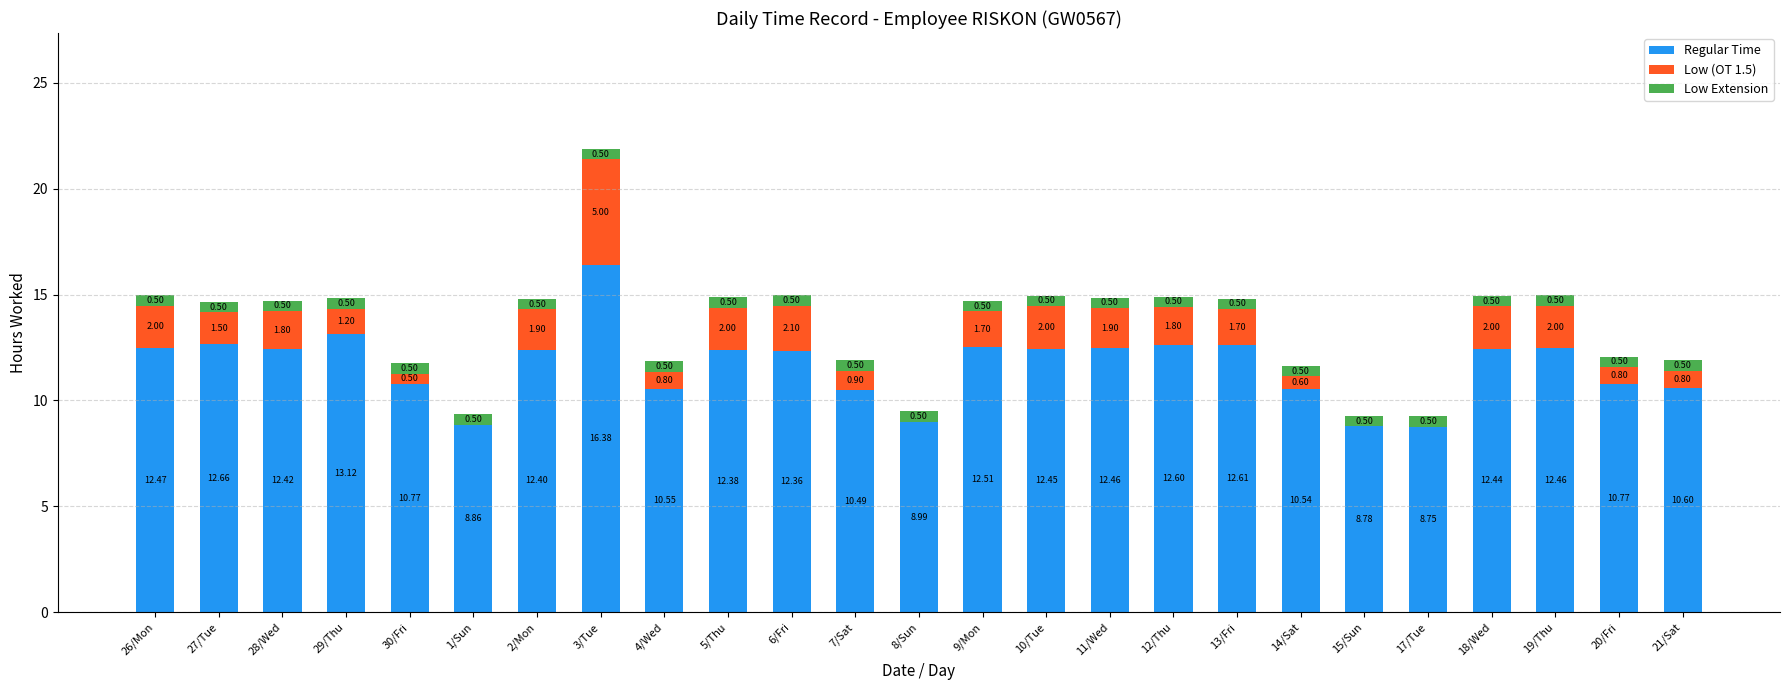

What is the sum of all Regular Time values?

290.8